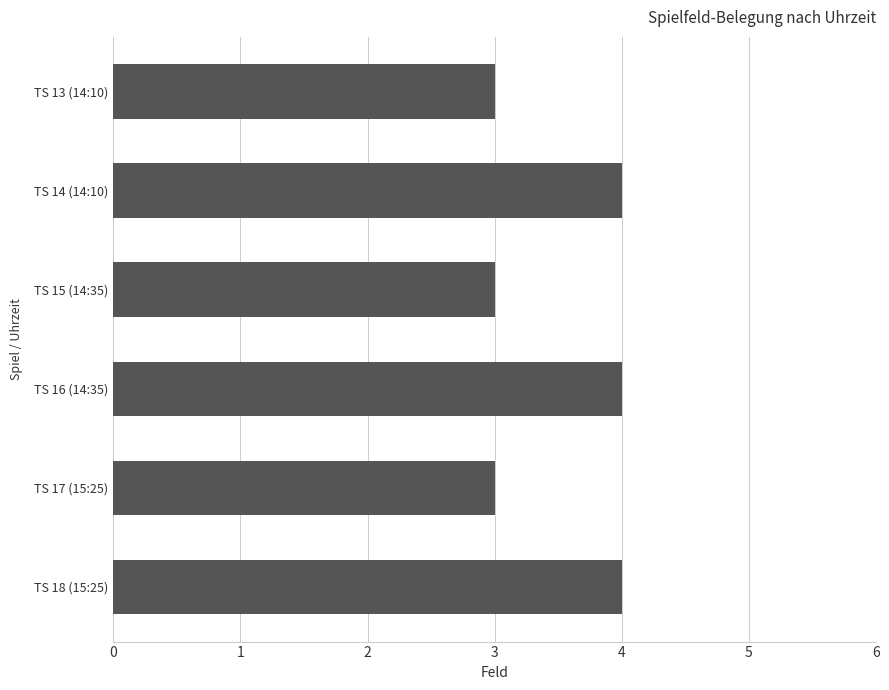

Reading top to bottom, what are all the values shown in this chart?

TS 13 (14:10)=3	TS 14 (14:10)=4	TS 15 (14:35)=3	TS 16 (14:35)=4	TS 17 (15:25)=3	TS 18 (15:25)=4